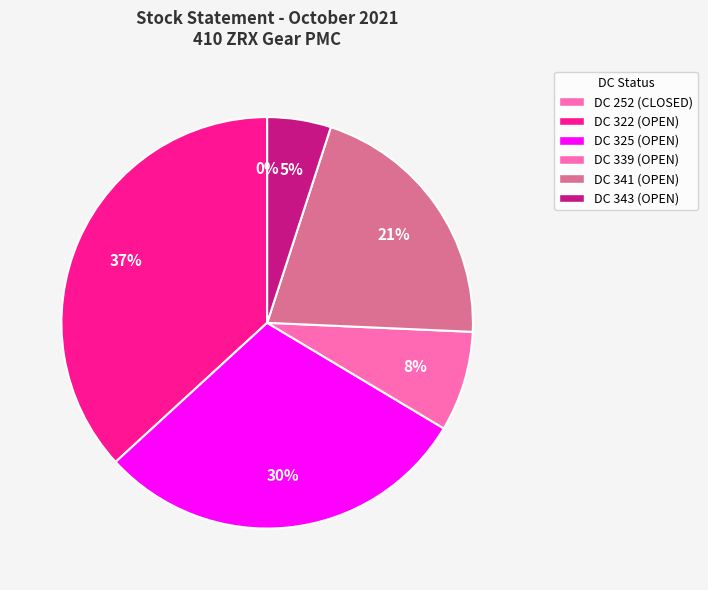

Rank the categories by value from highest to lowest.

DC 322 (OPEN), DC 325 (OPEN), DC 341 (OPEN), DC 339 (OPEN), DC 343 (OPEN), DC 252 (CLOSED)